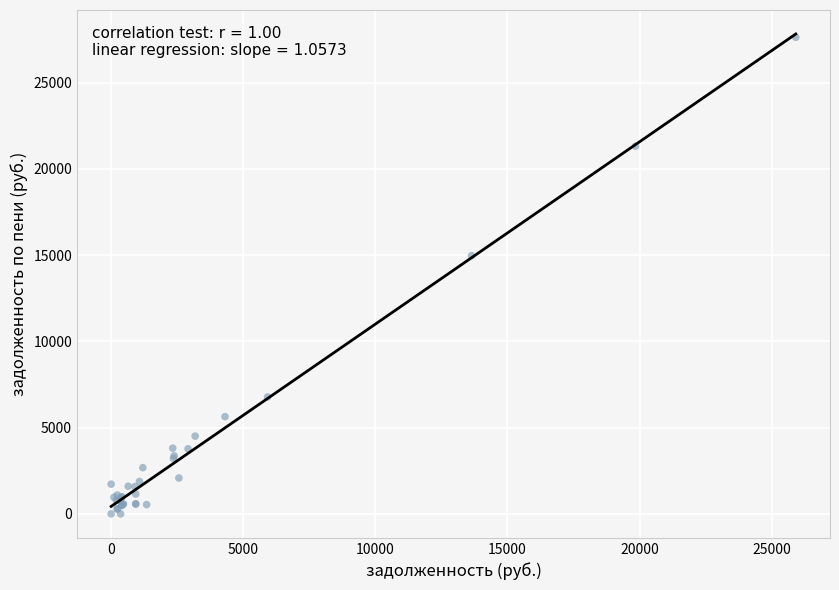

What Y value in the scatter plot is closest to 13818?

14970.1